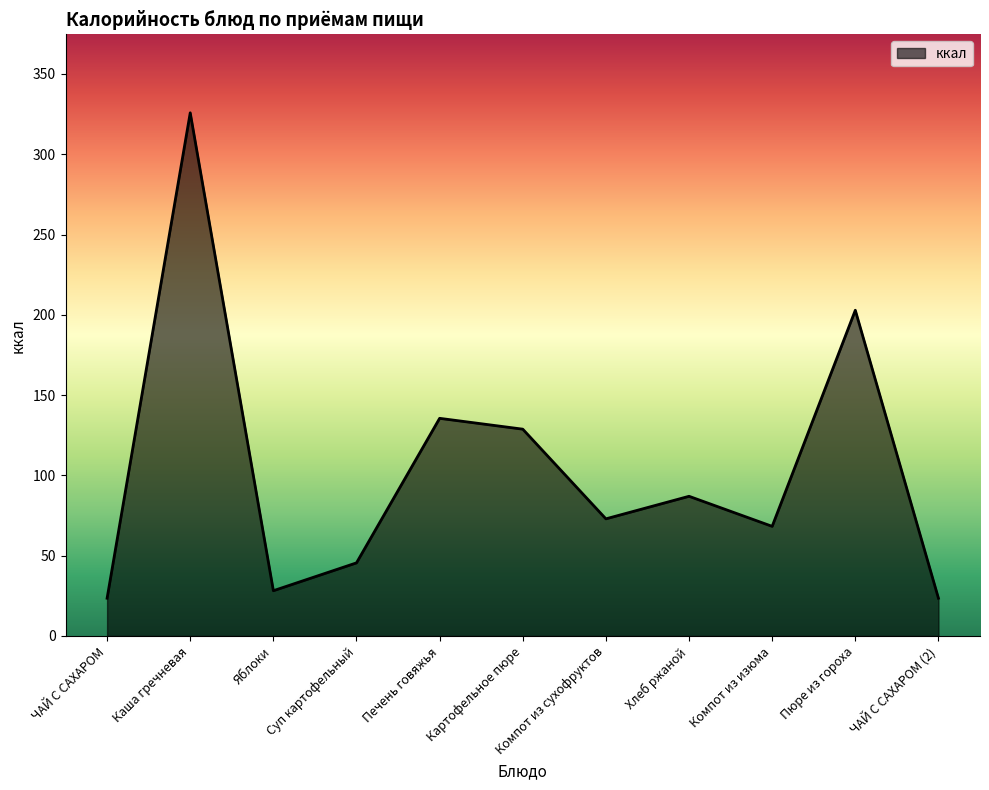

What is the sum of all values?

1142.0